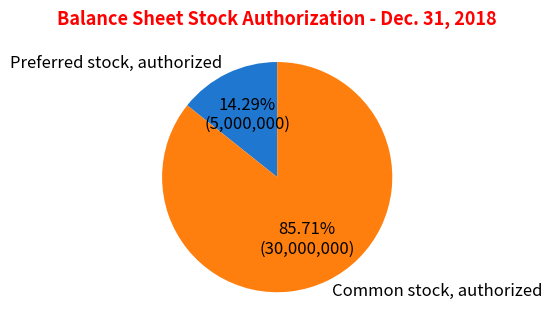

Does any single category account for the majority?

Yes